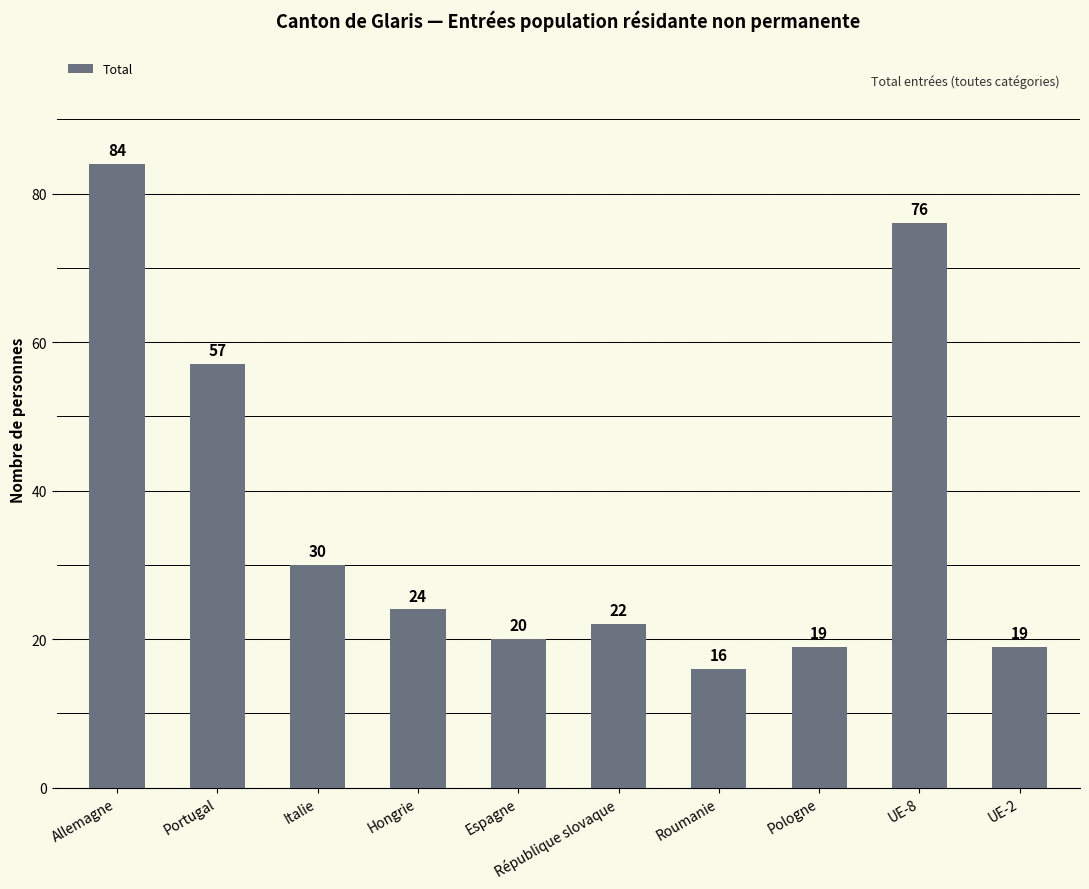

At which category does the chart reach its minimum across all series?

Roumanie